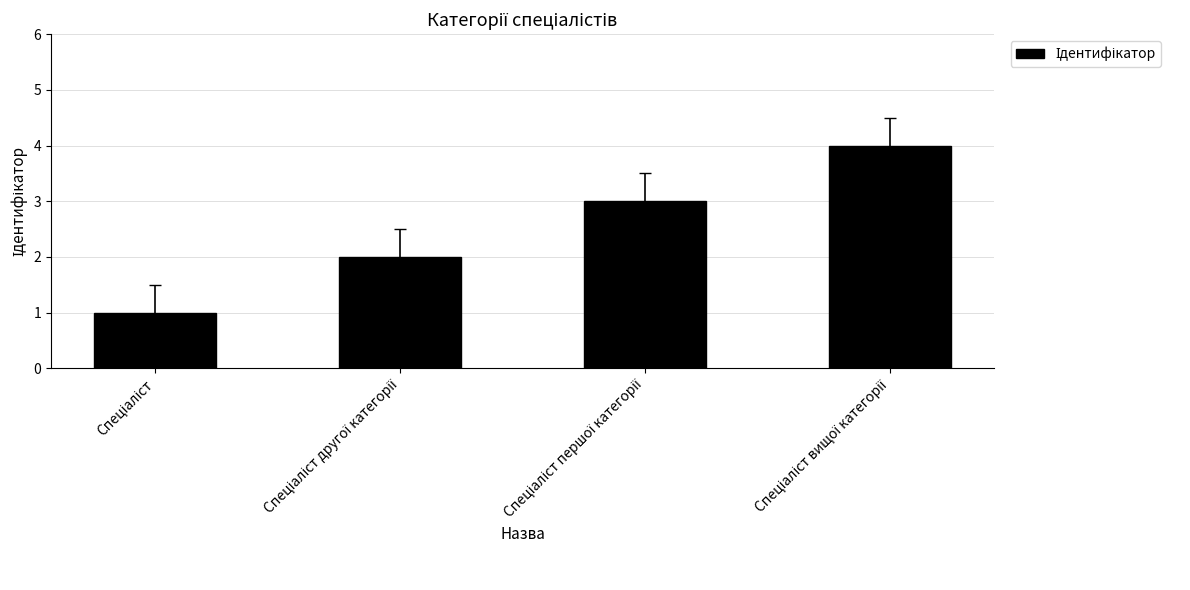

What is the maximum value shown in the chart?

4